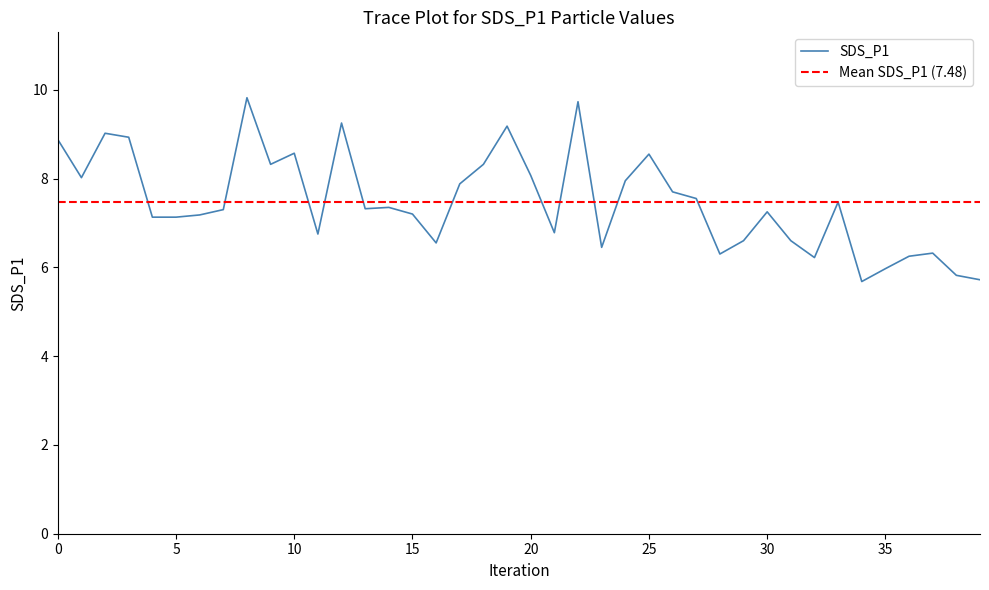

Reading left to right, extract all data points from this chart.

8.9	8.0	9.0	8.9	7.1	7.1	7.2	7.3	9.8	8.3	8.6	6.8	9.2	7.3	7.3	7.2	6.5	7.9	8.3	9.2	8.1	6.8	9.7	6.5	8.0	8.6	7.7	7.5	6.3	6.6	7.2	6.6	6.2	7.5	5.7	6.0	6.2	6.3	5.8	5.7